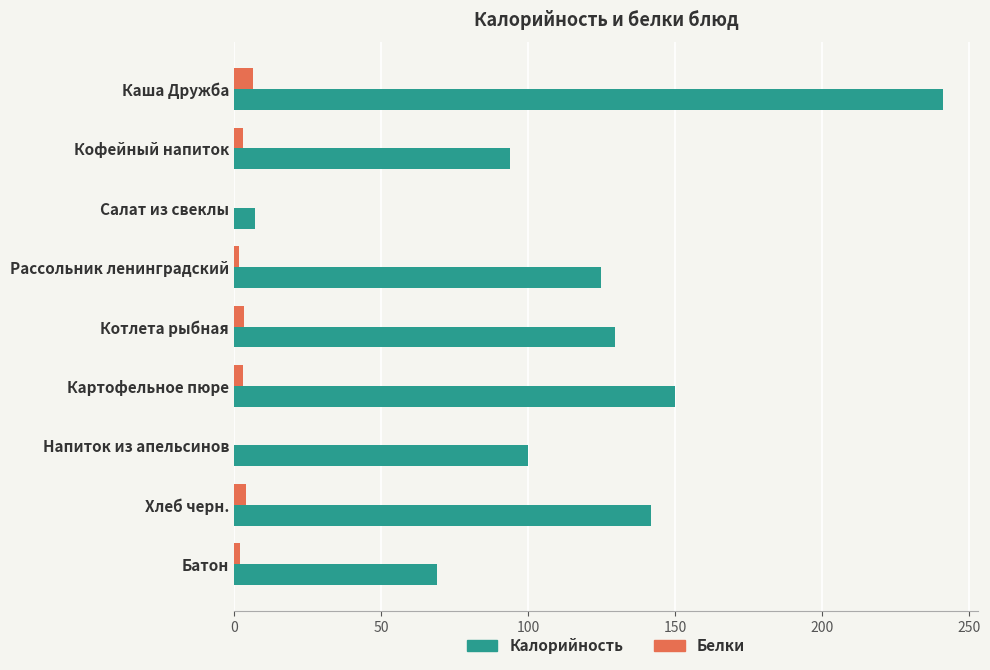

At which category is the sum across all series the highest?

Каша Дружба